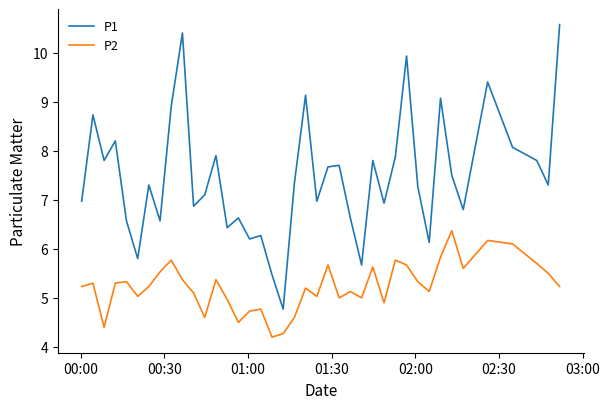

What is the lowest value of the P1 series?

4.8